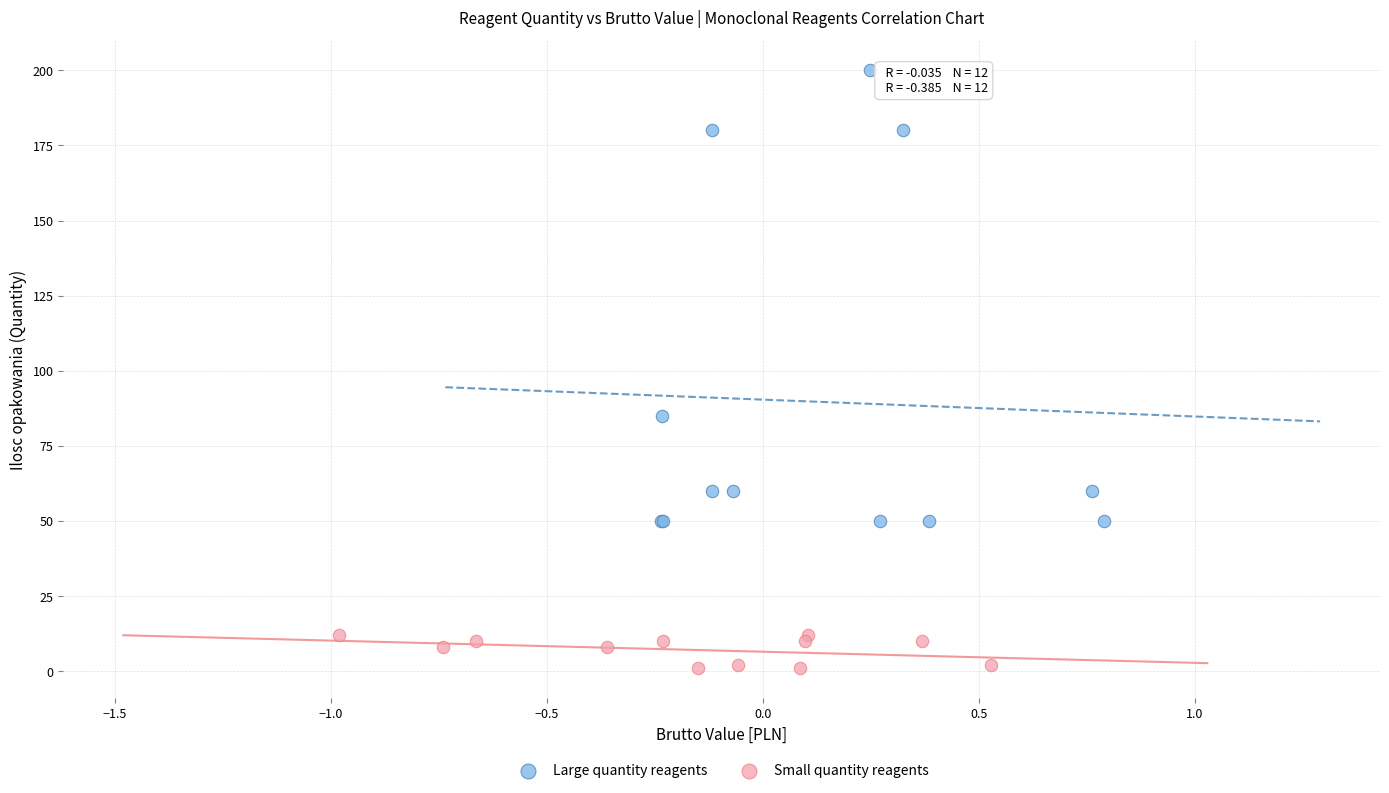

Which series reaches the maximum Y coordinate?

Large quantity reagents